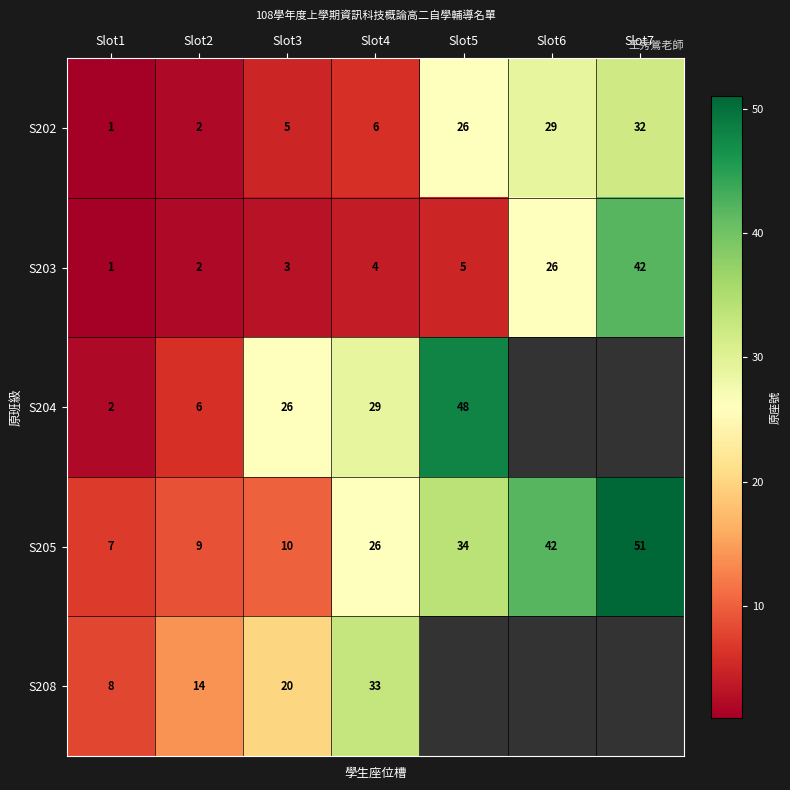

At which category is the sum across all series the highest?

Slot4